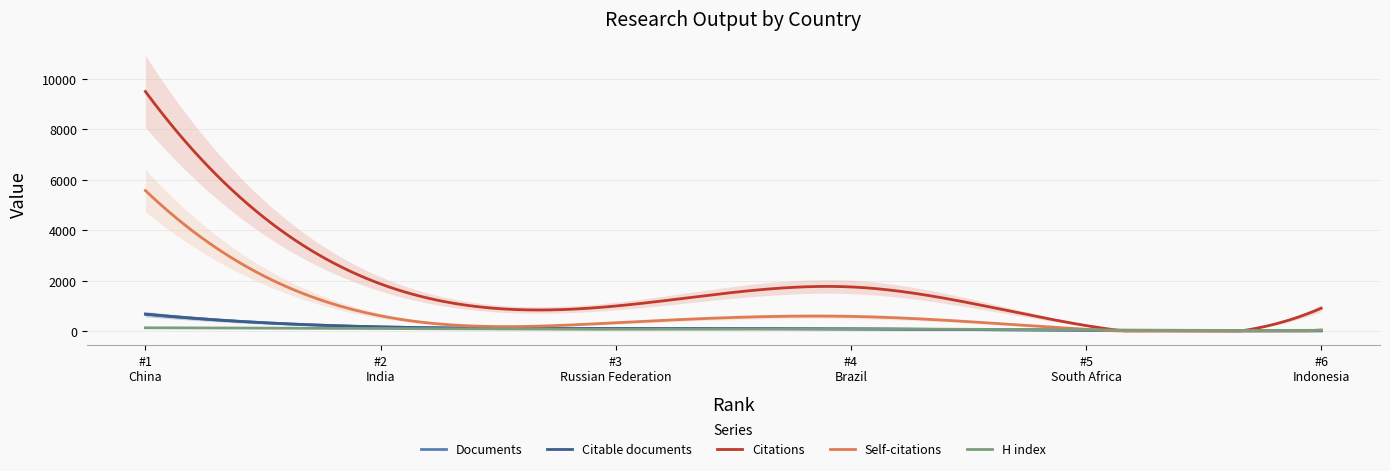

Read the Citations value at 1, to the nearest 100.

9500